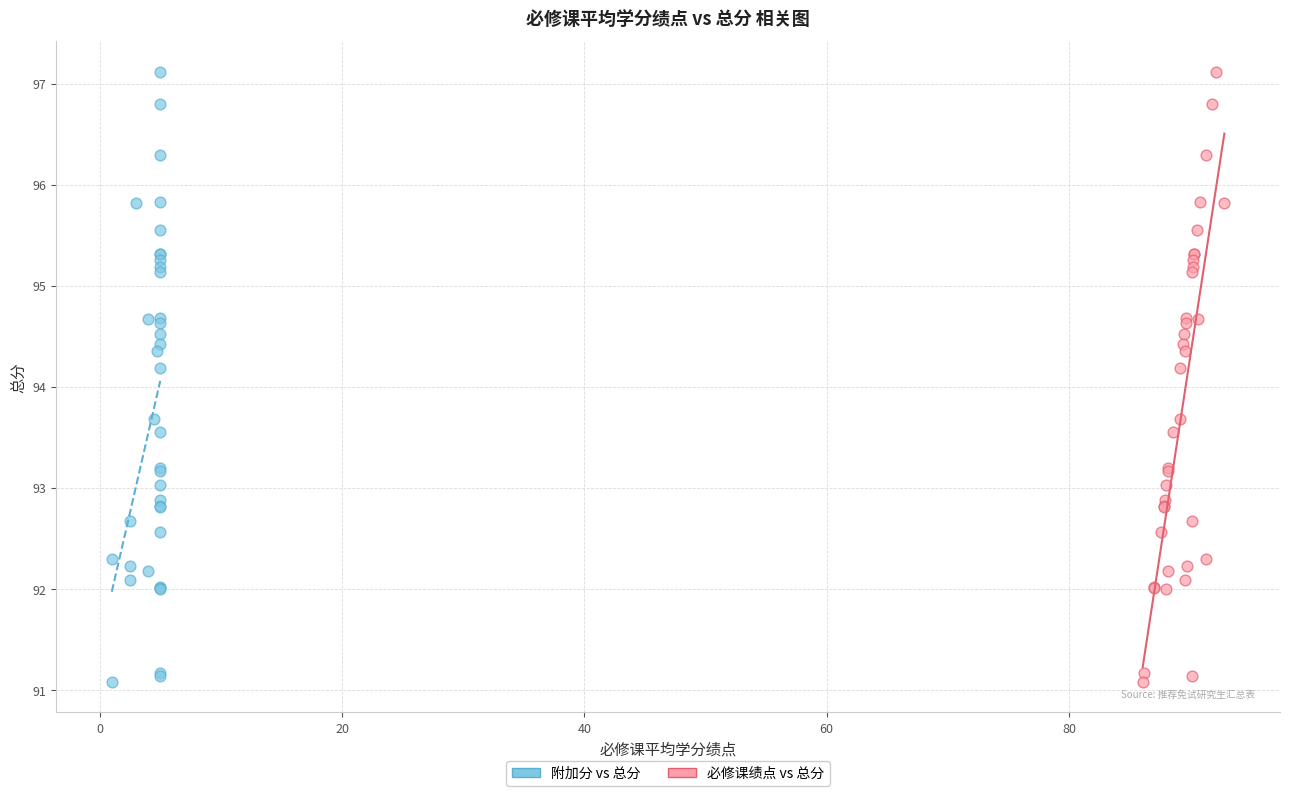

What are all the series names shown in the legend?

附加分 vs 总分, 必修课绩点 vs 总分